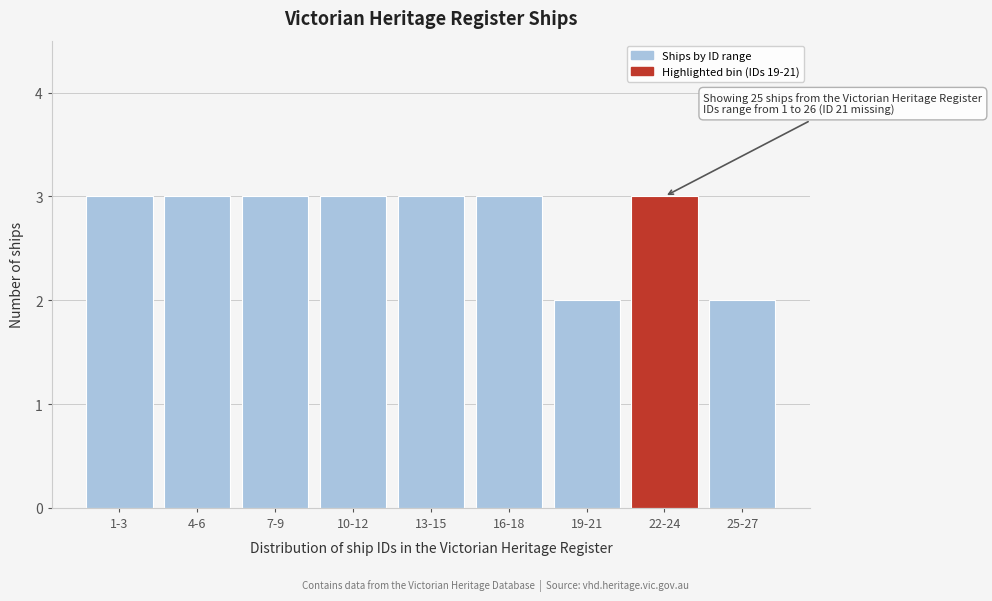

Reading right to left, list all the values displayed in this chart.

2	3	2	3	3	3	3	3	3